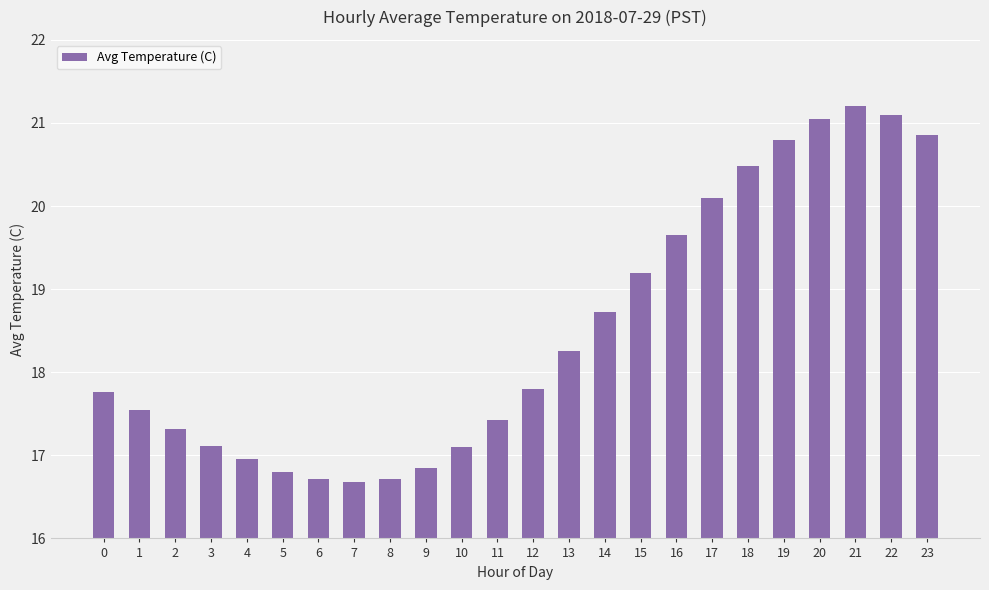

What is the minimum value shown in the chart?

16.7